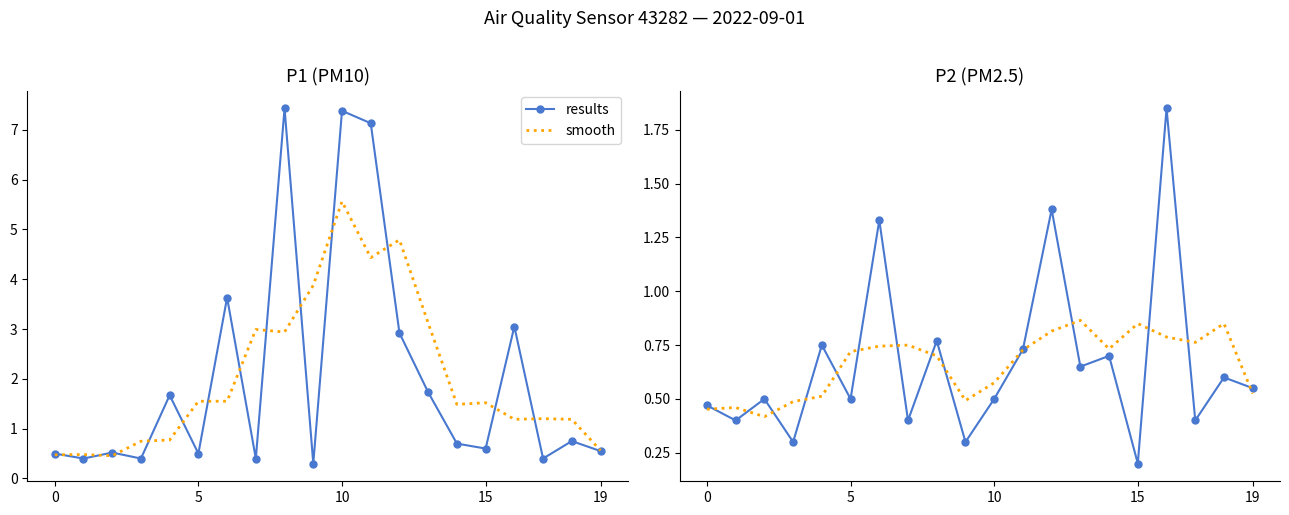

After their last crossing, which series has the higher values: smooth or results?

results